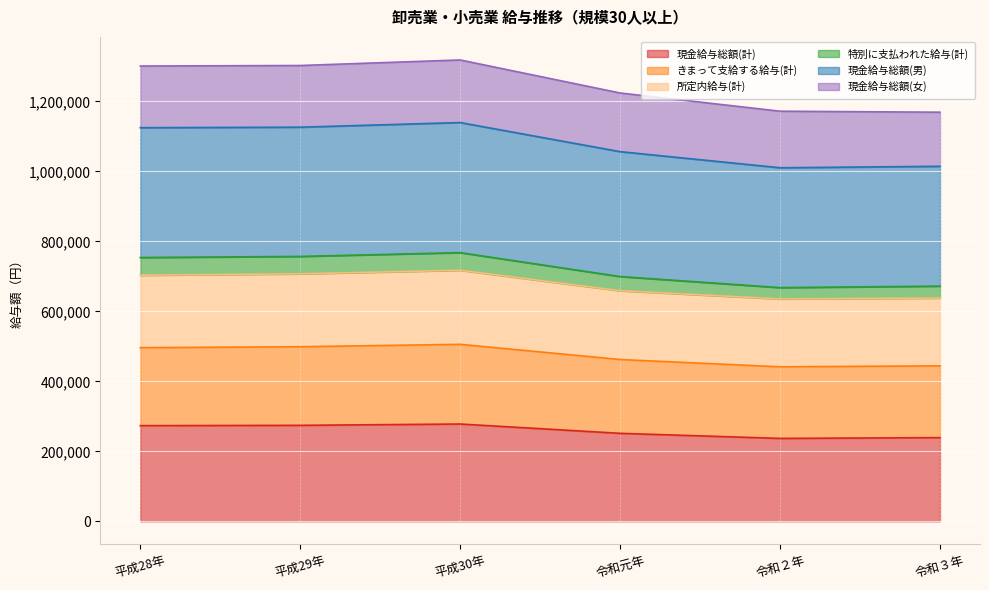

Count the number of categories in the chart.

6